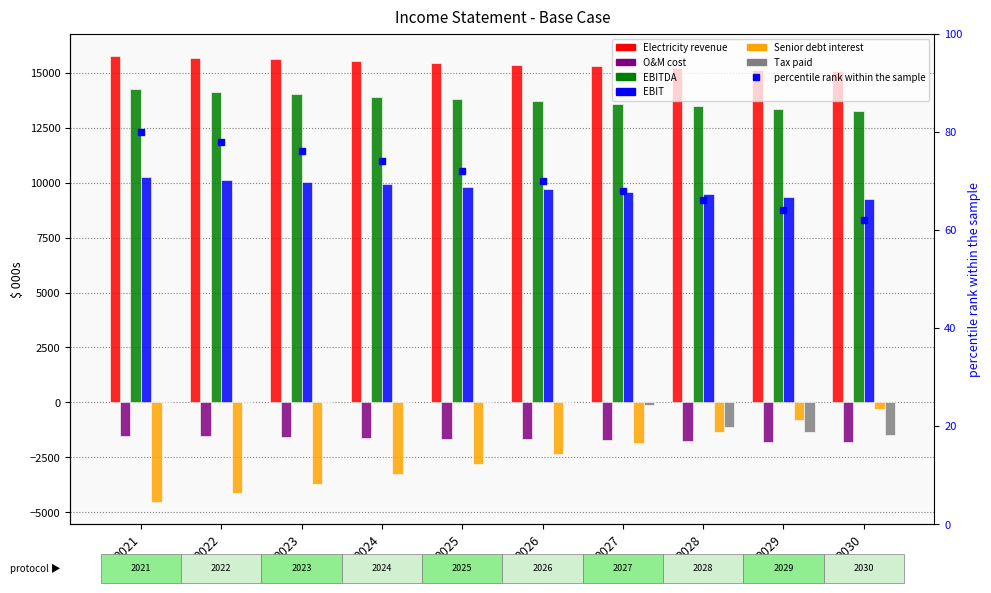

At which category is the sum across all series the highest?

2027